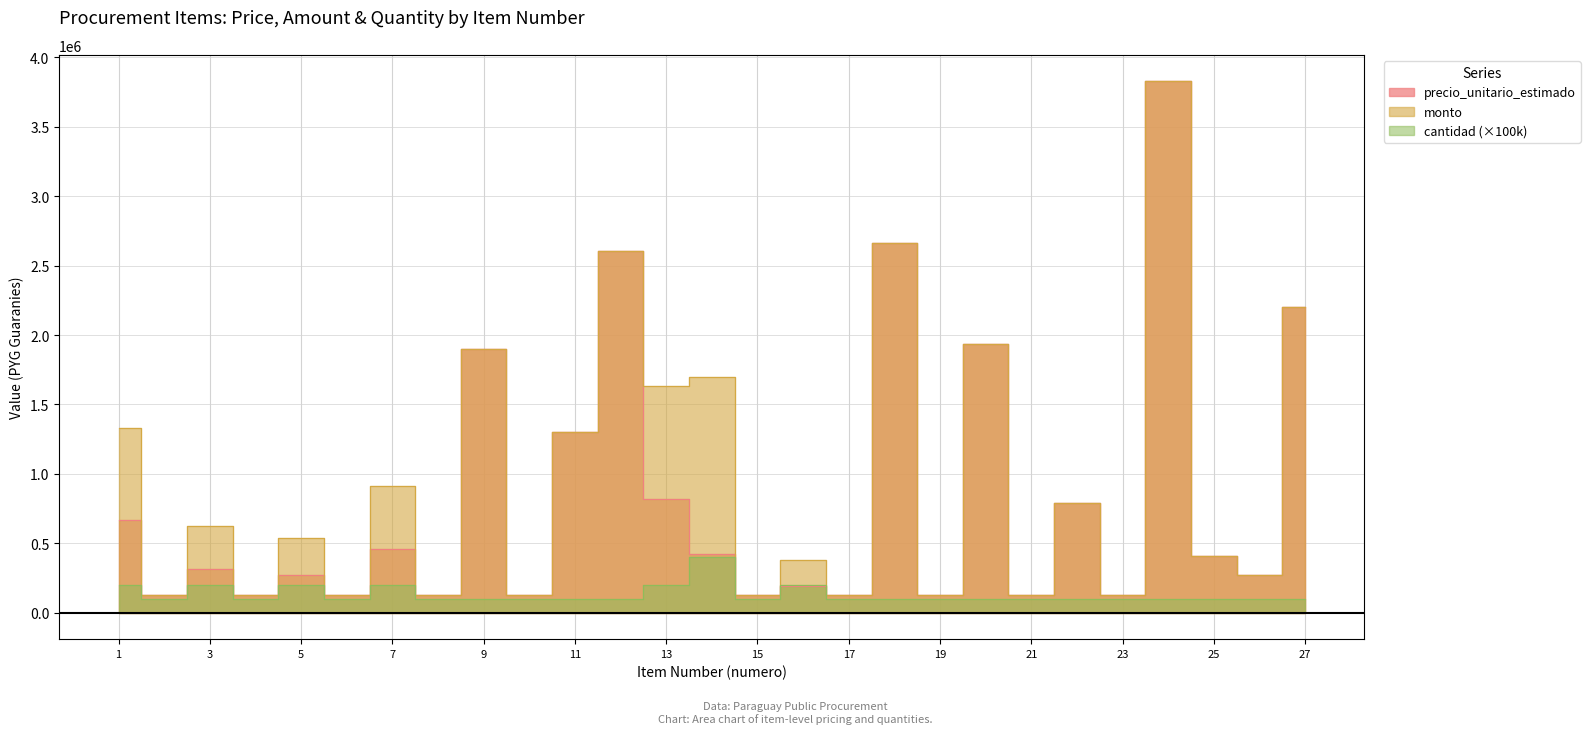

Rank the series by their average value, from lowest to highest.

cantidad, precio_unitario_estimado, monto